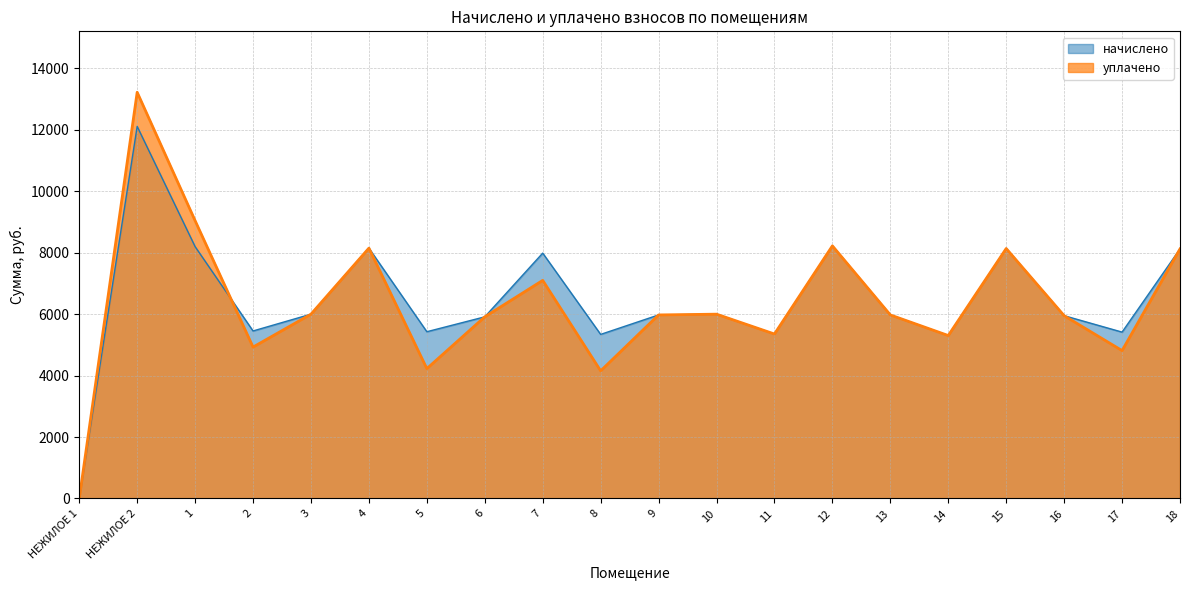

Reading right to left, what are all the values shown in this chart?

начислено: 18=8122.7	17=5415.1	16=5949.2	15=8135.1	14=5303.3	13=5974.0	12=8222.0	11=5353.0	10=5998.9	9=5974.0	8=5340.6	7=7986.1	6=5911.9	5=5427.5	4=8147.5	3=5998.9	2=5452.3	1=8197.2	НЕЖИЛОЕ 2=12109.5	НЕЖИЛОЕ 1=0.0
уплачено: 18=8122.7	17=4813.4	16=5949.2	15=8135.1	14=5303.3	13=5974.0	12=8222.0	11=5353.0	10=5998.9	9=5974.0	8=4153.8	7=7098.7	6=5911.9	5=4226.8	4=8147.5	3=5998.9	2=4927.9	1=9042.0	НЕЖИЛОЕ 2=13220.7	НЕЖИЛОЕ 1=0.0